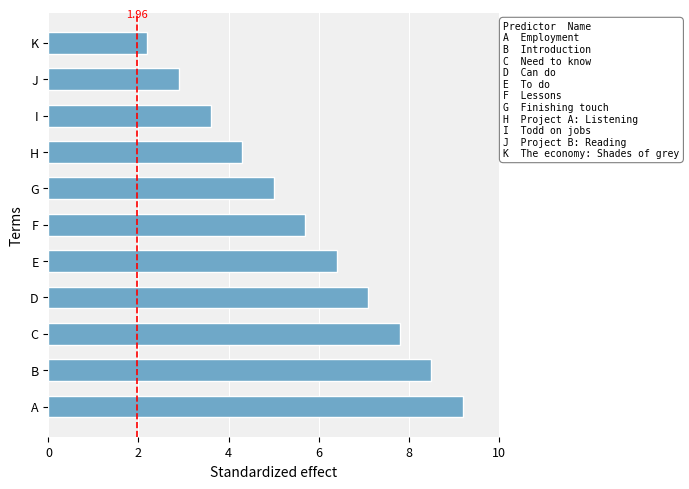

What is the difference between the values at B and A?

0.7